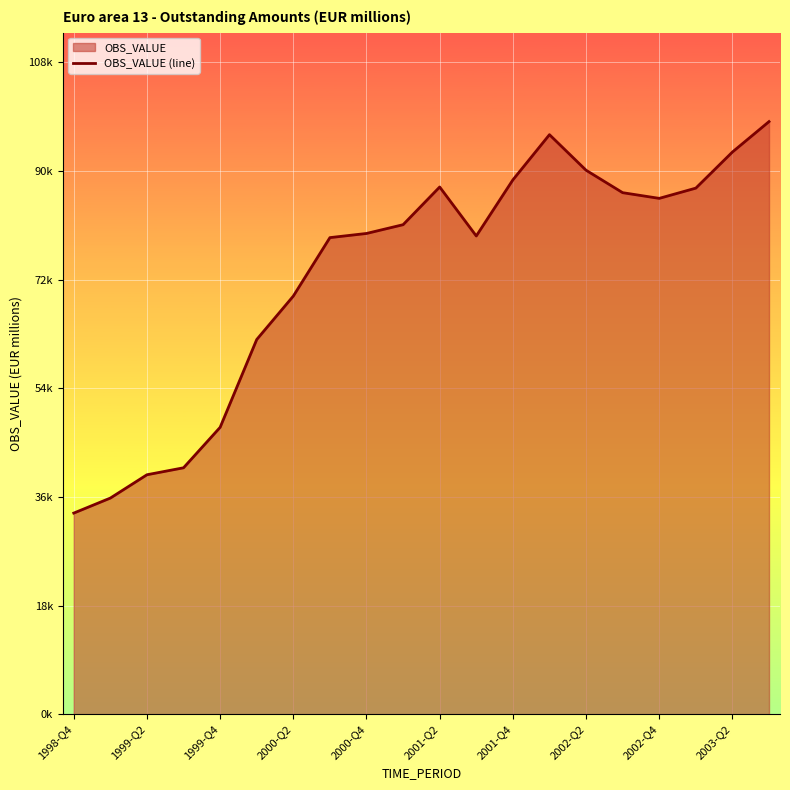

Does the chart display data point markers on the line(s)?

No